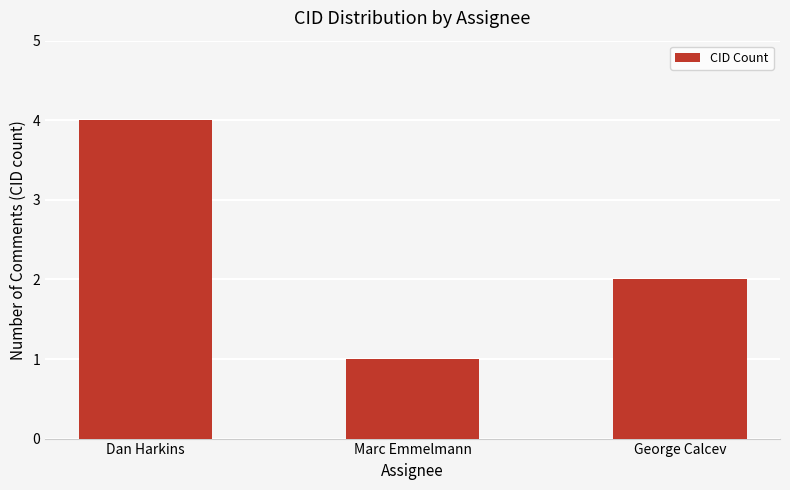

Rank the categories by value from lowest to highest.

Marc Emmelmann, George Calcev, Dan Harkins